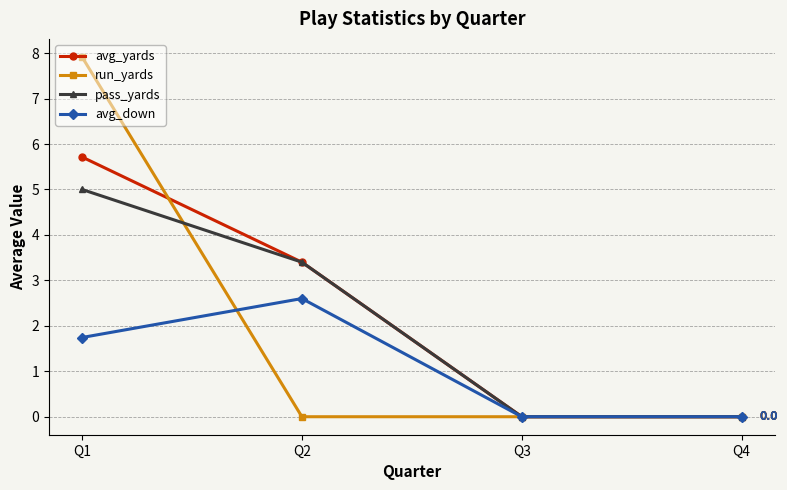

How many data points does each series have?

4